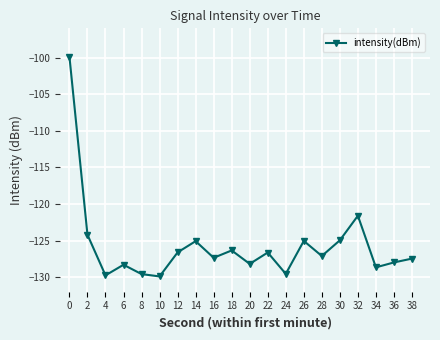

Where is the data nearest to the value -114?

32